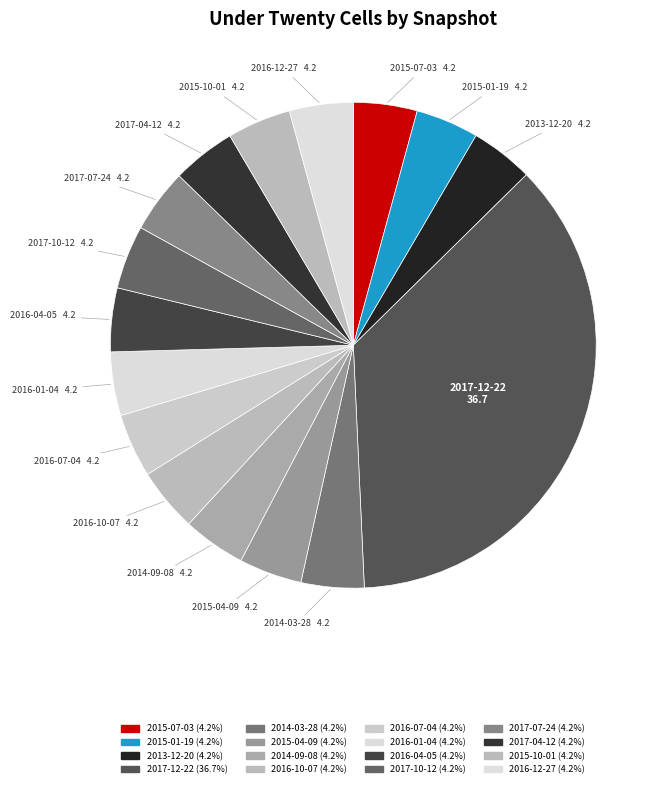

Rank the categories by value from lowest to highest.

2015-01-19, 2013-12-20, 2014-03-28, 2015-04-09, 2014-09-08, 2015-07-03, 2016-10-07, 2016-07-04, 2016-01-04, 2016-04-05, 2017-10-12, 2017-07-24, 2017-04-12, 2015-10-01, 2016-12-27, 2017-12-22